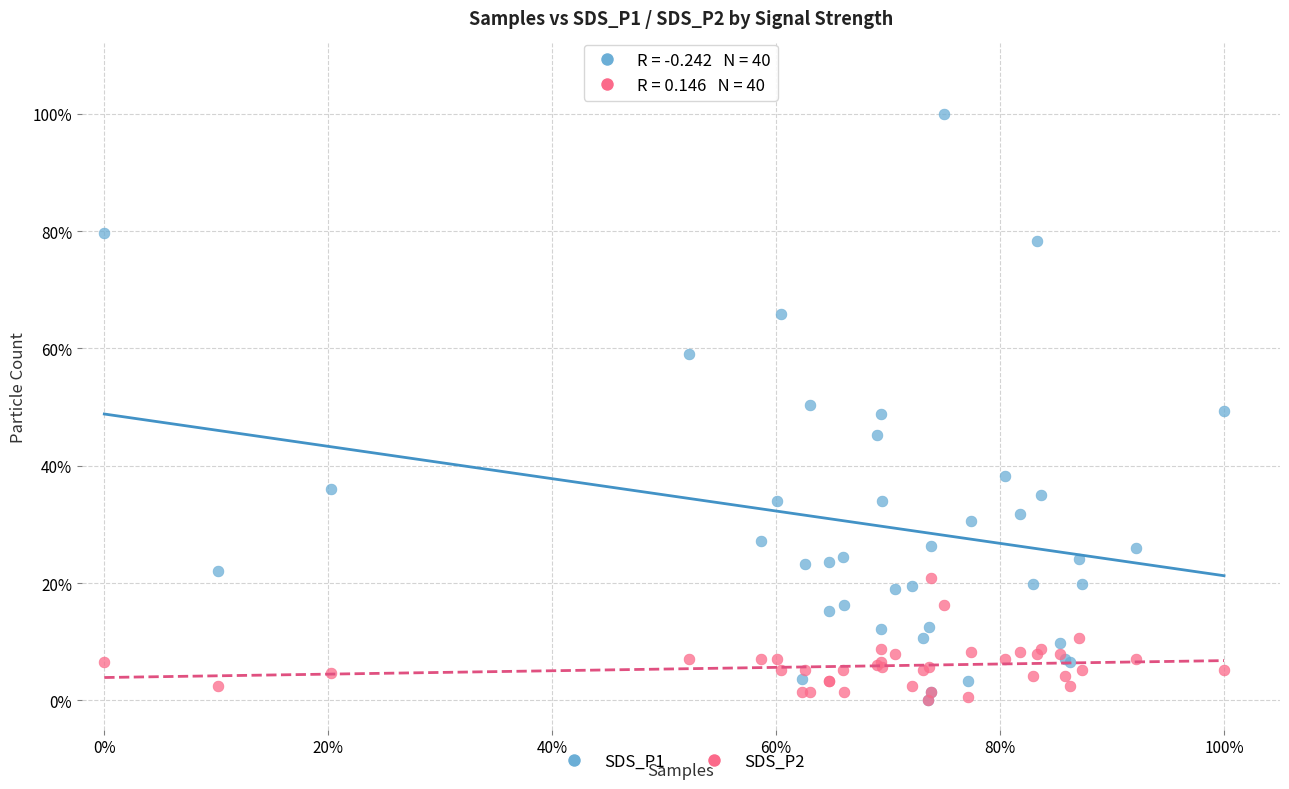

What are all the series names shown in the legend?

SDS_P1, SDS_P2